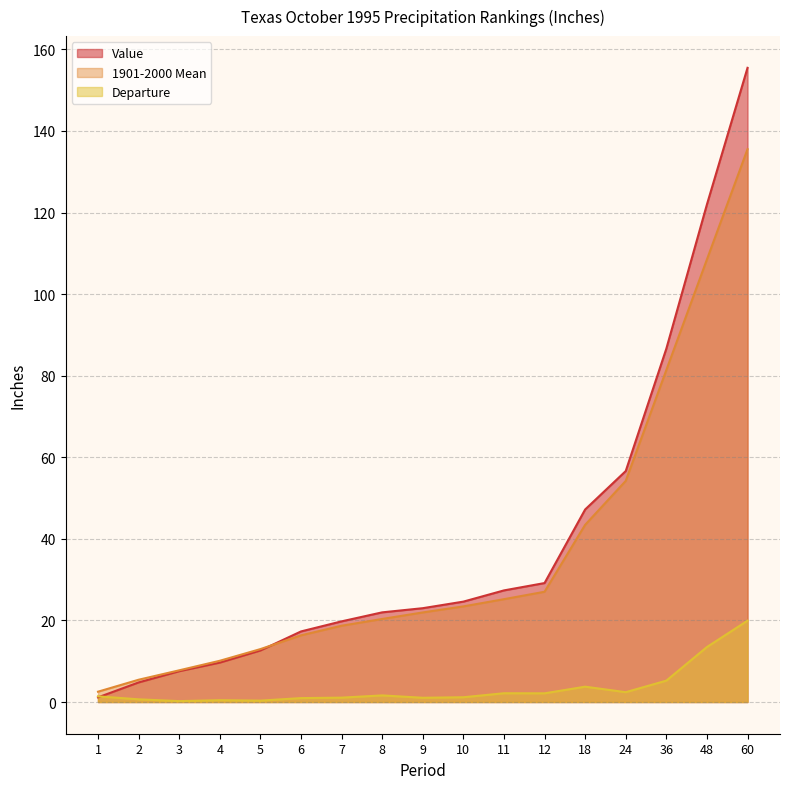

What is the difference between the maximum and minimum values in the 1901-2000 Mean series?

133.0